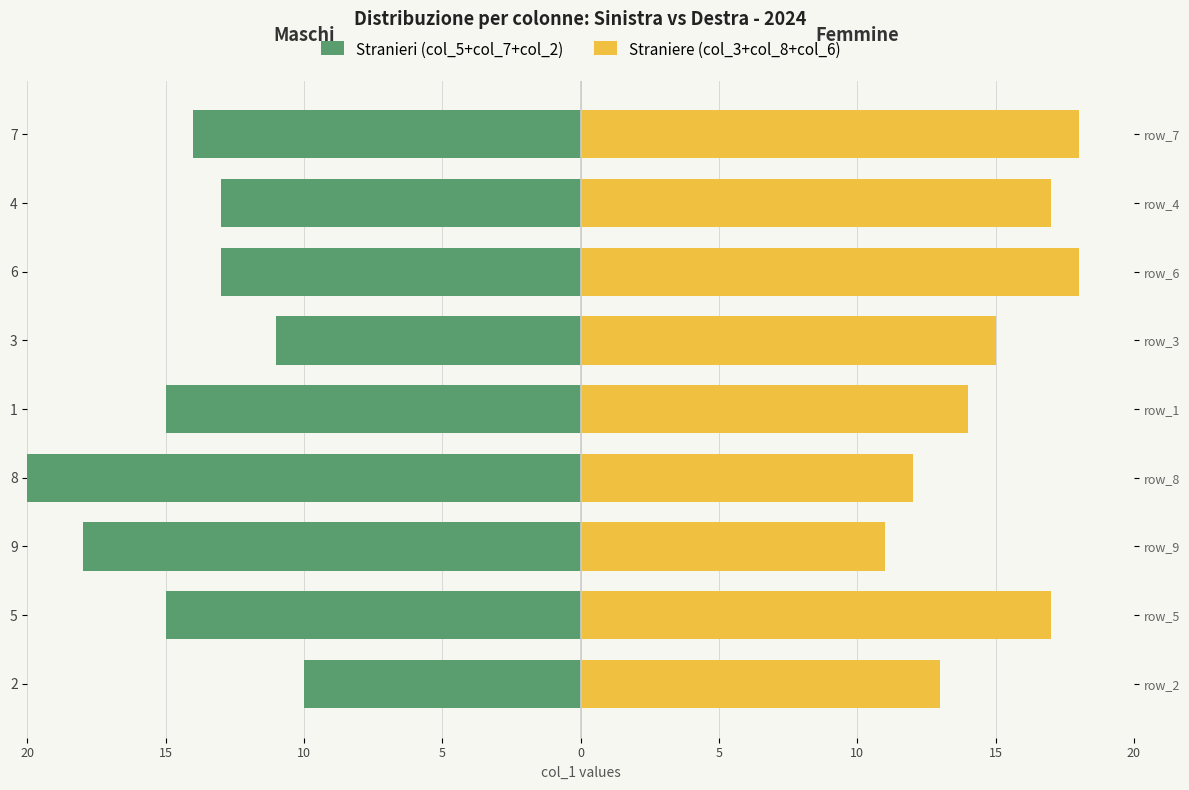

How many bars are there in total?

18